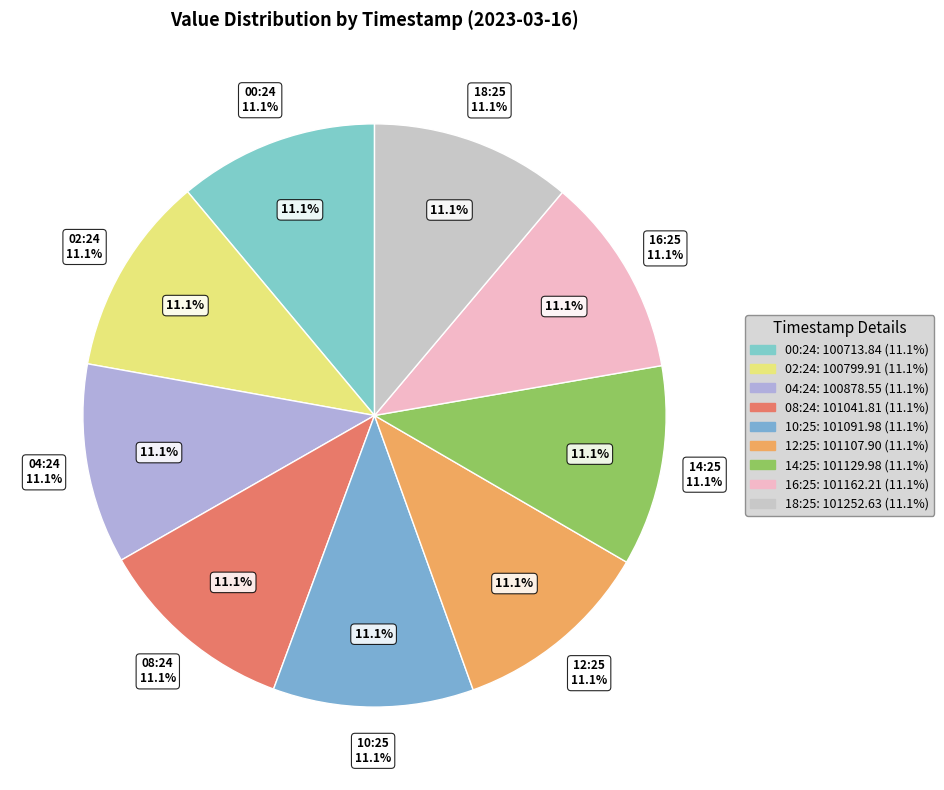

Is 2023-03-16T02:24:15.128Z the majority of the pie?

No